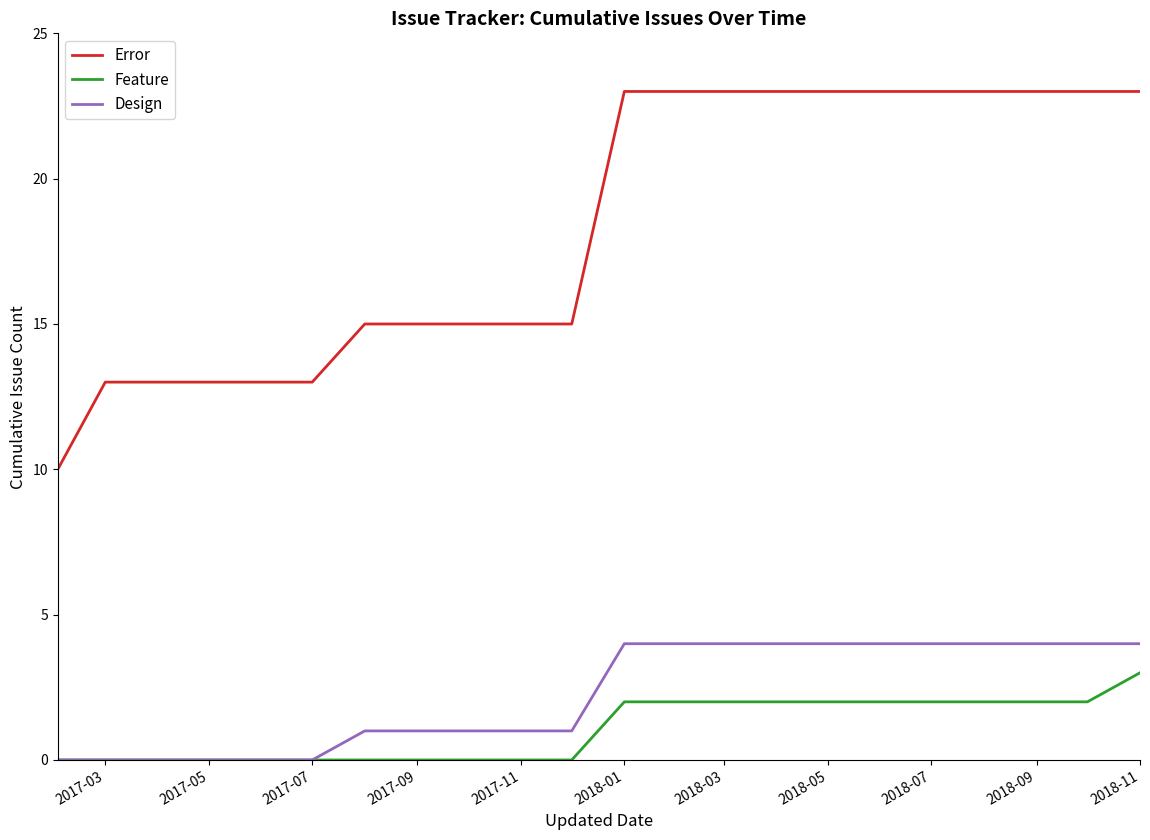

What is the difference between the maximum and minimum values in the Error series?

13